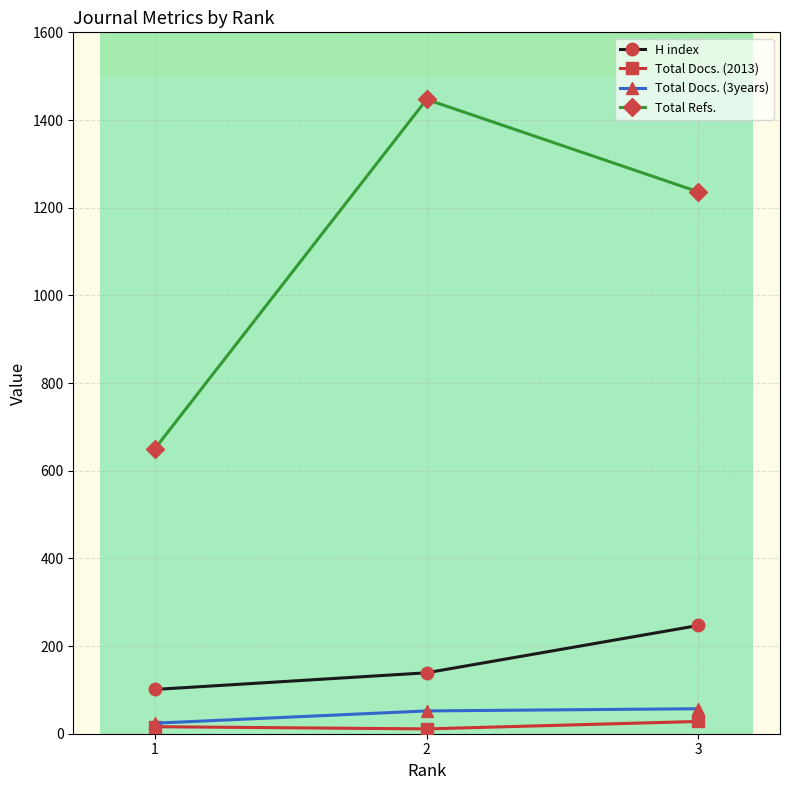

What is the sum of all Total Refs. values?

3333